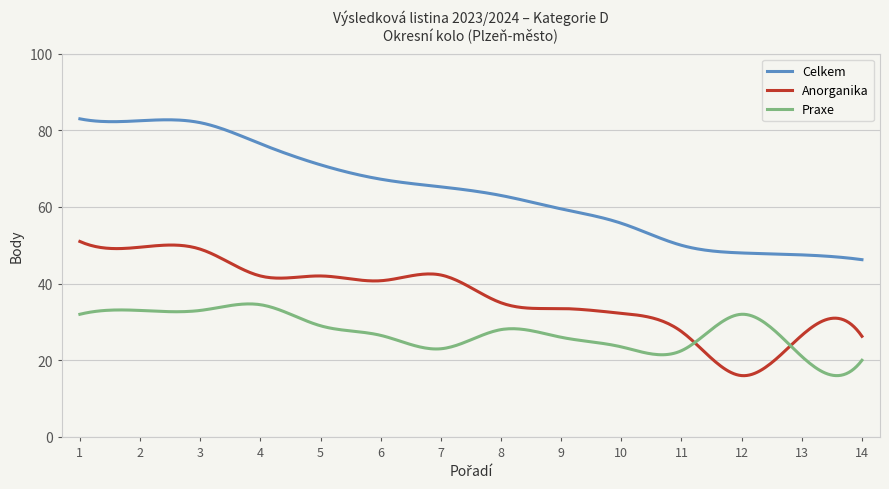

Which series has the widest spread of values?

Celkem